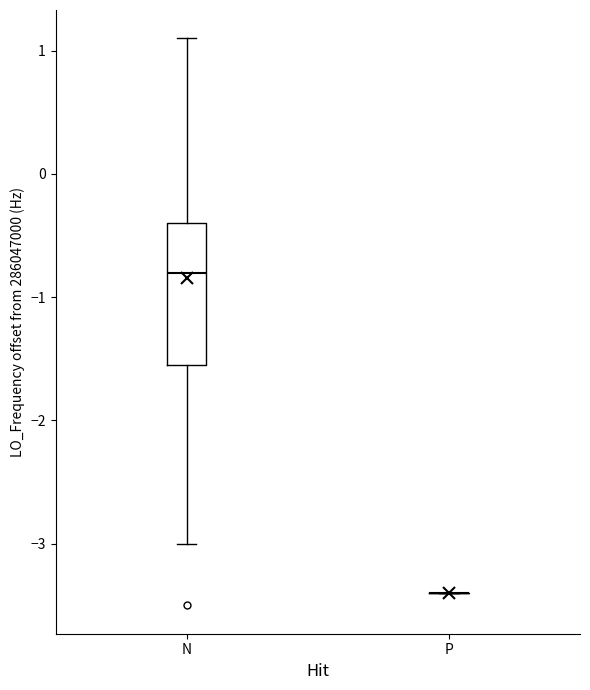

Which box is the tallest, from its lower edge to its upper edge?

N